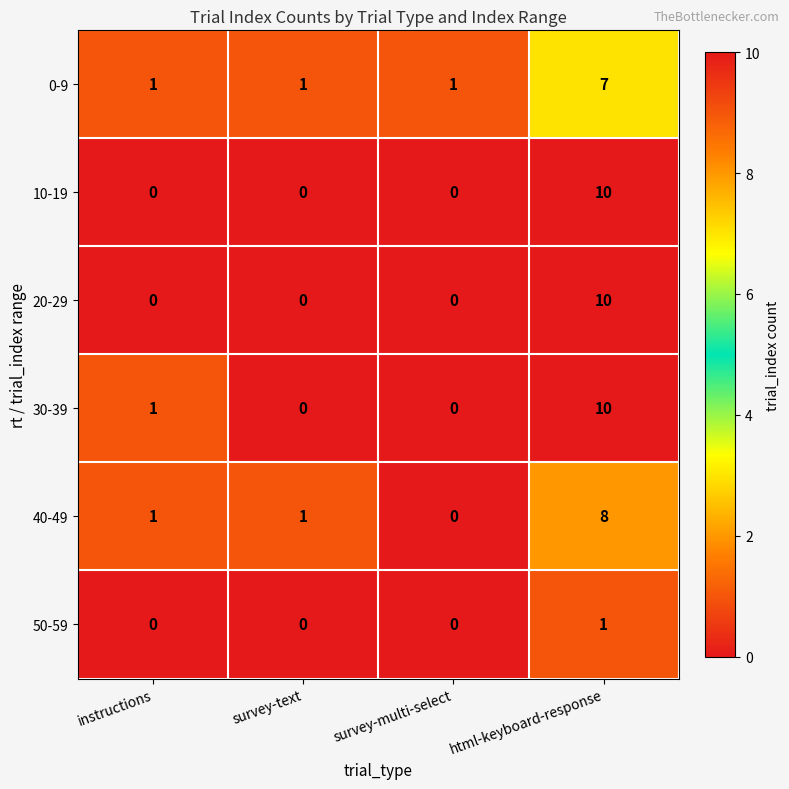

Reading left to right, extract all data points from this chart.

0-9: 1	1	1	7
10-19: 0	0	0	10
20-29: 0	0	0	10
30-39: 1	0	0	10
40-49: 1	1	0	8
50-59: 0	0	0	1